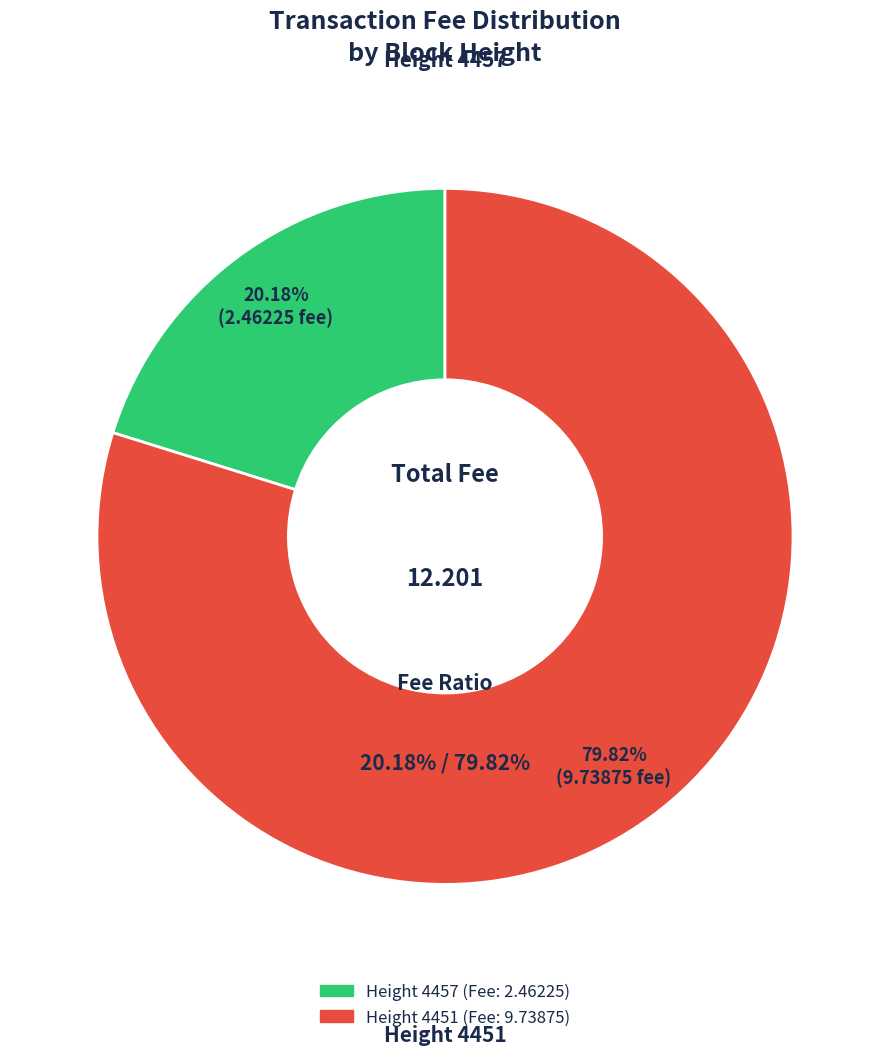

Rank the categories by value from highest to lowest.

4451, 4457